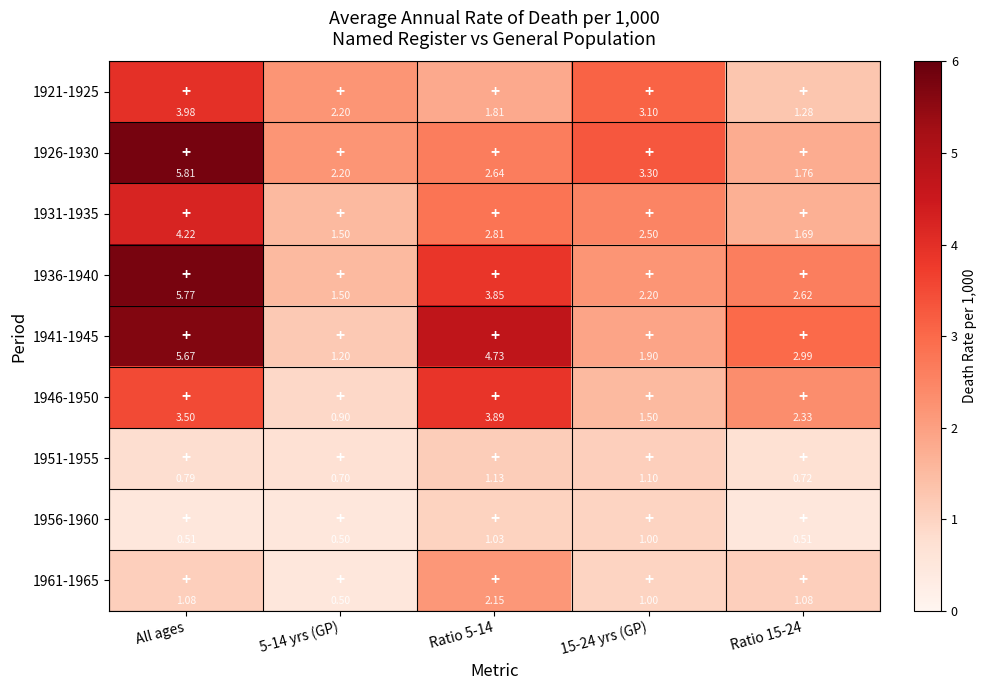

Which series changed the most between 5-14 yrs (GP) and Ratio 15-24?

1941-1945